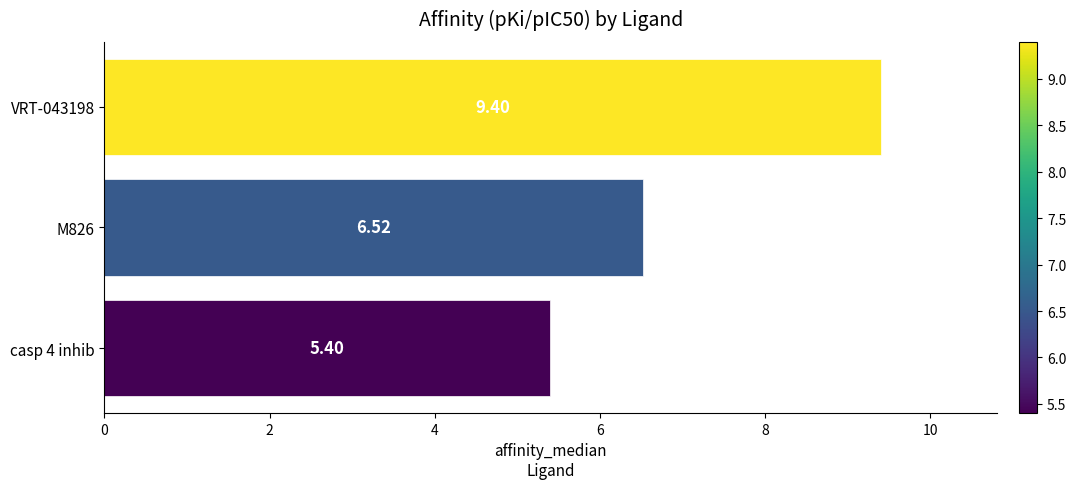

What is the average value?

7.1